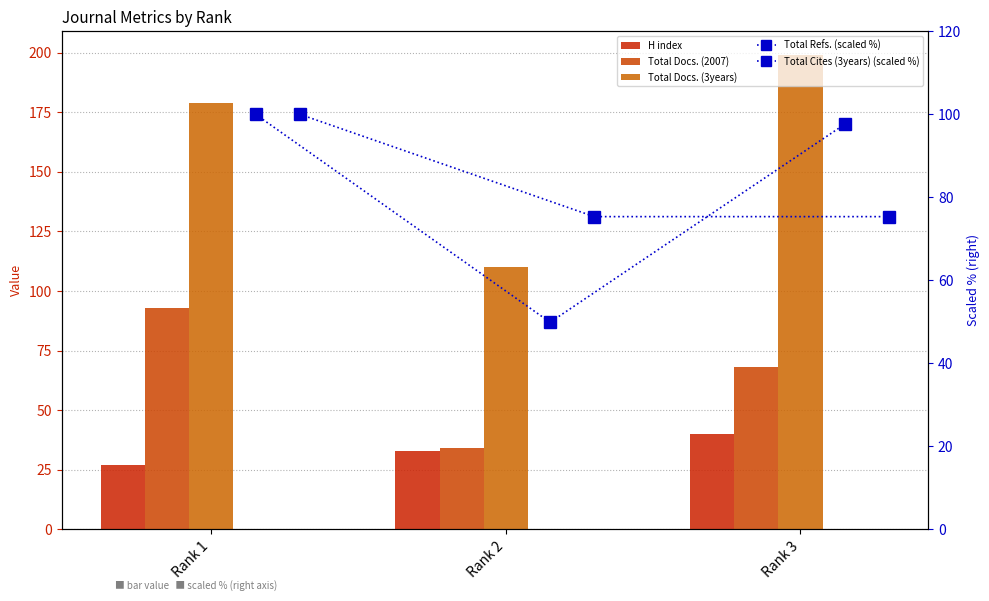

What are all the series names shown in the legend?

H index, Total Docs. (2007), Total Docs. (3years), Total Refs. (scaled %), Total Cites (3years) (scaled %)